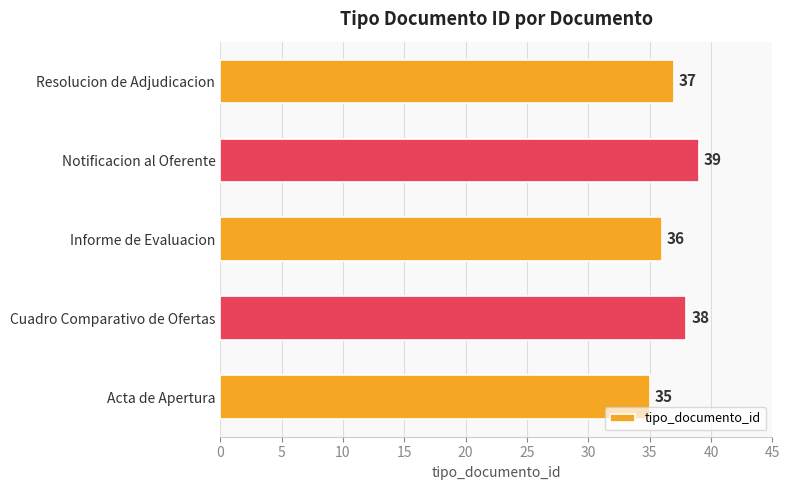

List the labels in order of value, largest first.

Notificacion al Oferente, Cuadro Comparativo de Ofertas, Resolucion de Adjudicacion, Informe de Evaluacion, Acta de Apertura